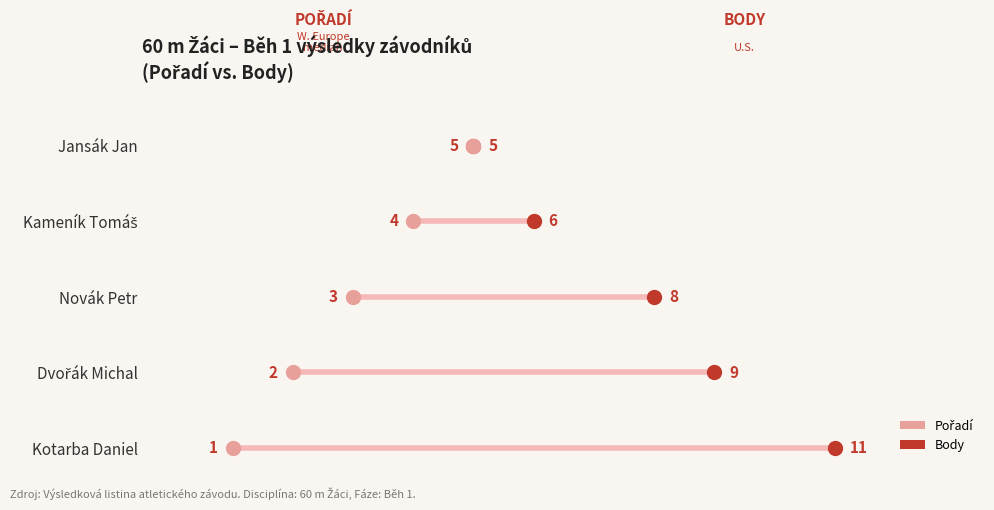

What are all the series names shown in the legend?

Body, Pořadí